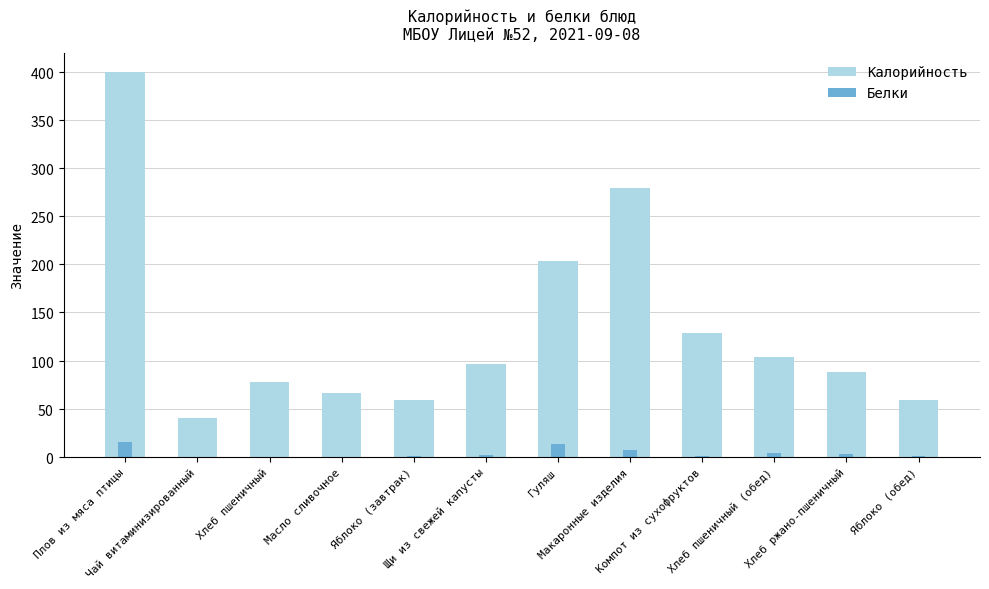

List the series in order of their peak value, highest first.

Калорийность, Белки